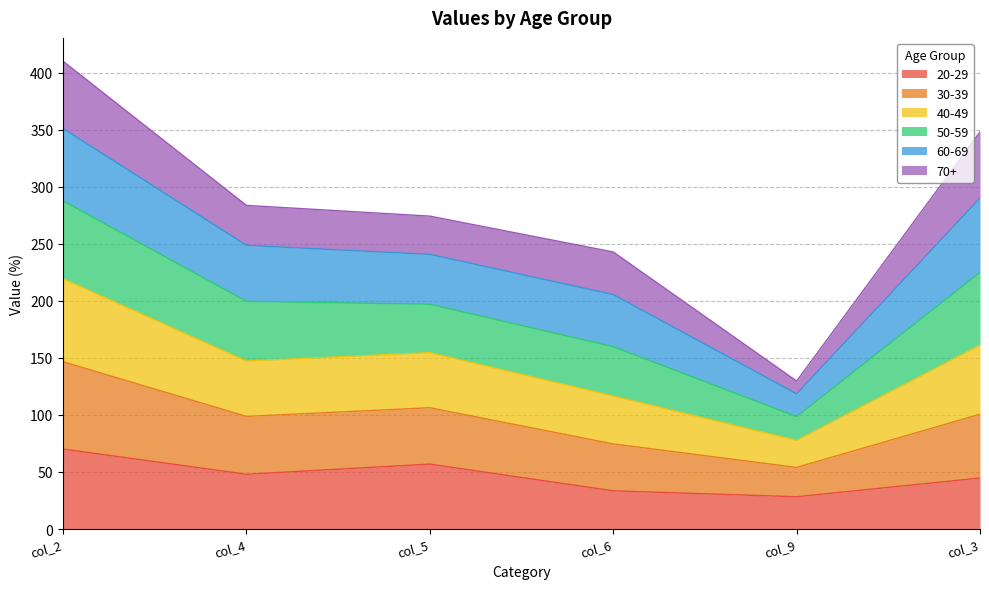

What is the maximum value for 20-29?

70.1